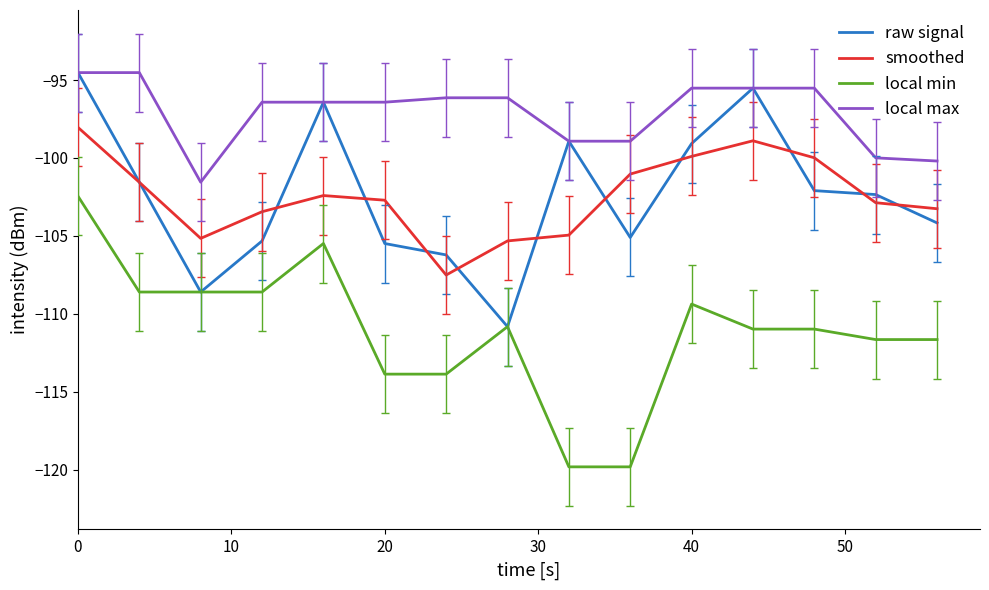

True or false: local min and smoothed intersect in this chart.

False